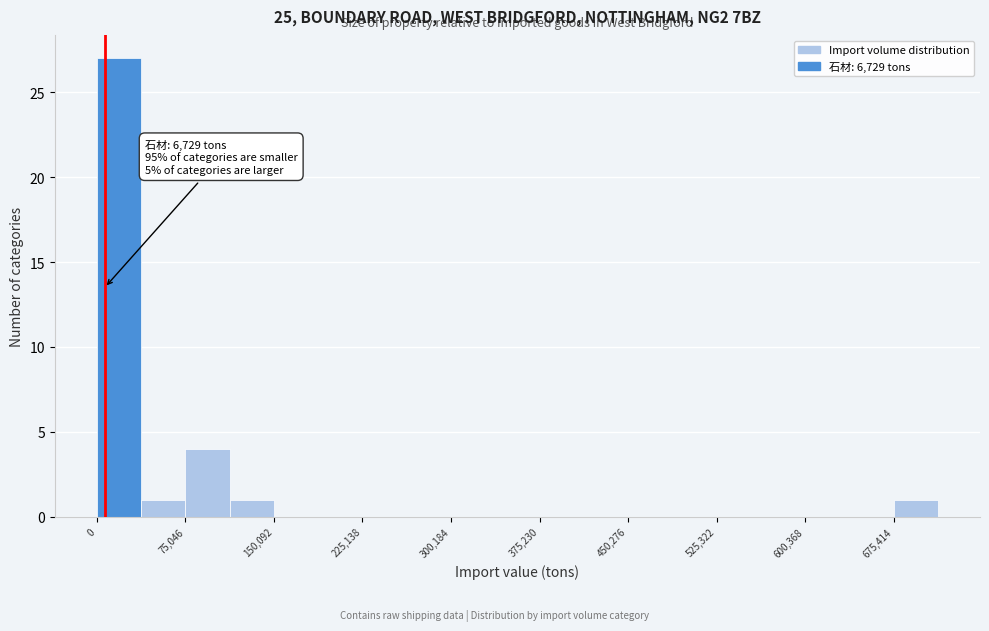

Read against the x-axis, roughly where is the centre of the tallest bar?

20000